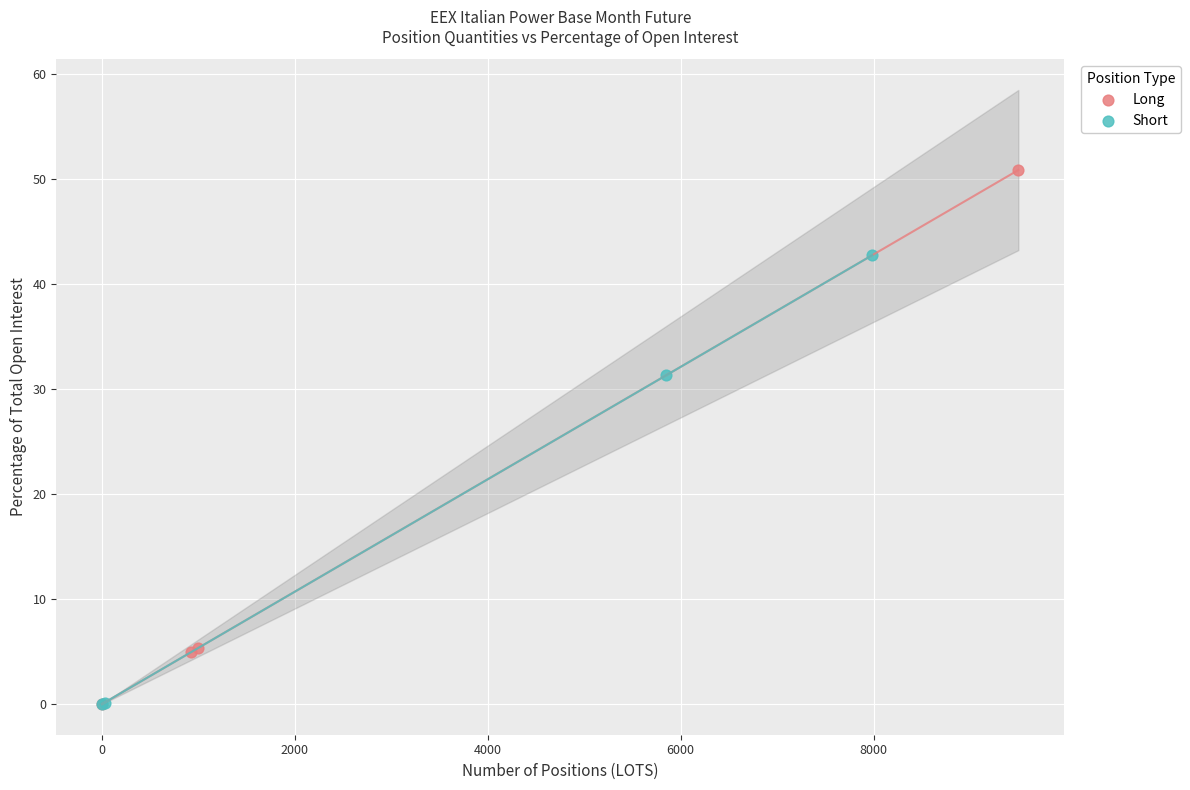

Which series has the largest Y range (max minus min)?

Long